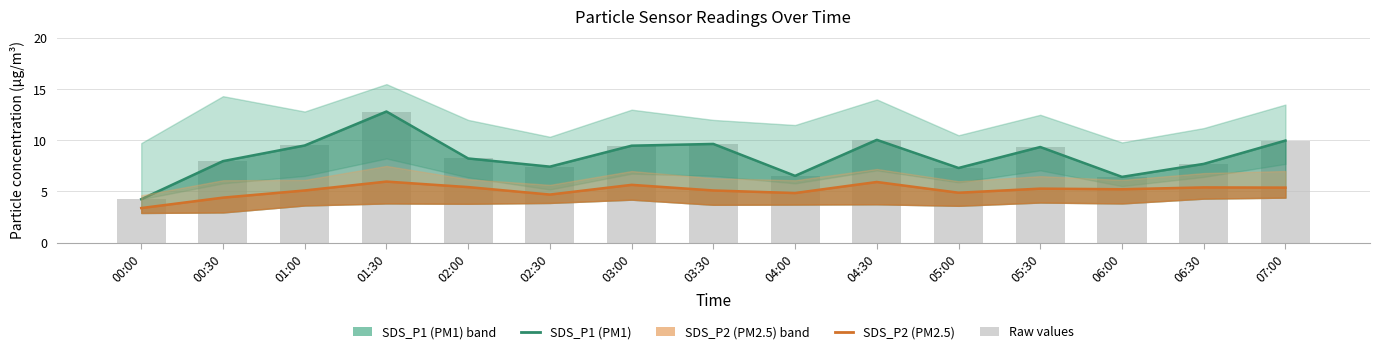

What is the label of the 15th bar from the left?

07:00